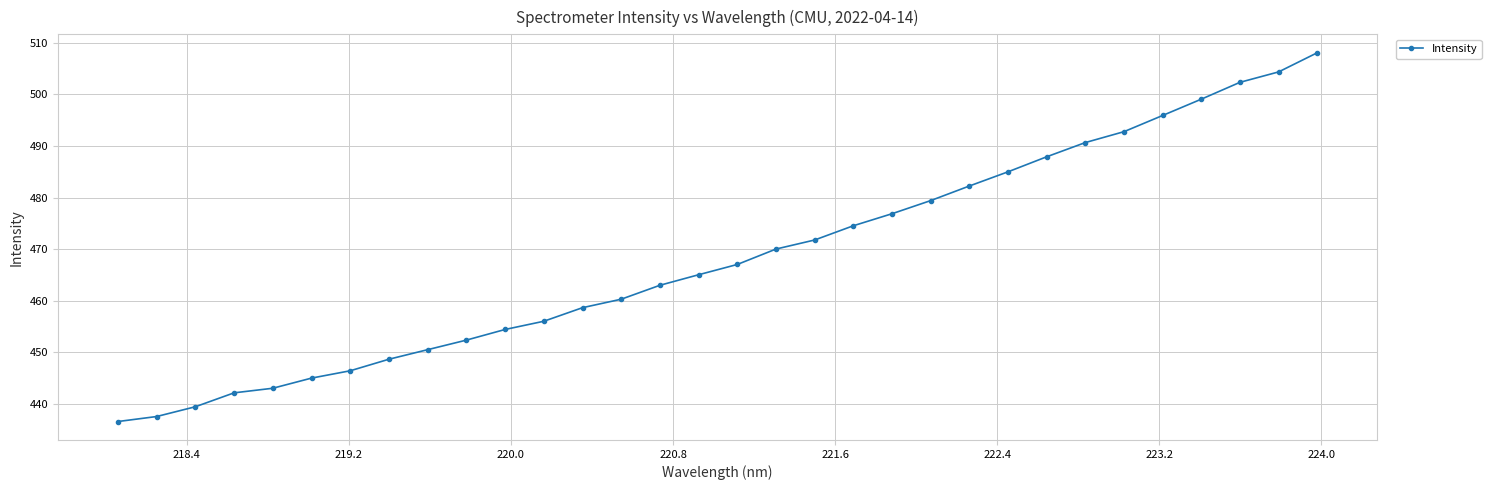

How many series are shown in this chart?

1